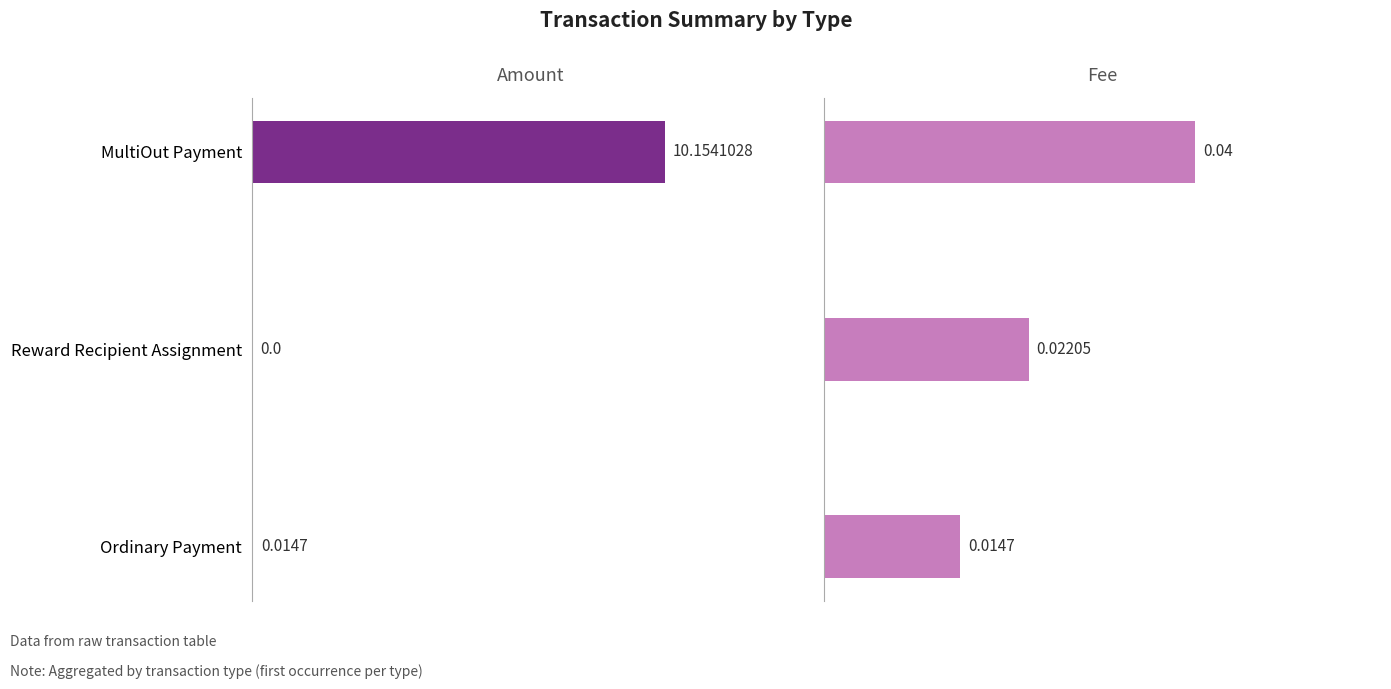

What is the sum of the Fee values at Reward Recipient Assignment and MultiOut Payment?

0.1